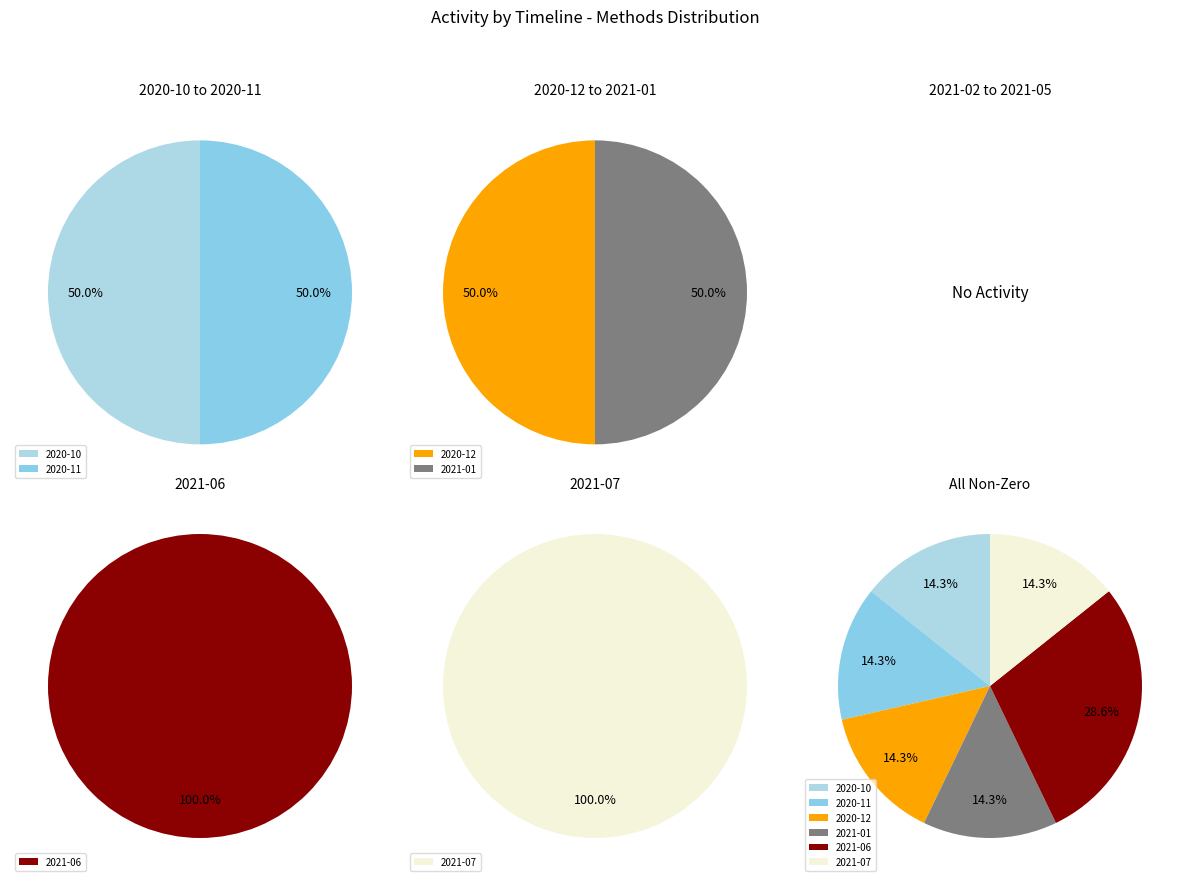

Is it true that 2021-06 is 29% of the pie?

True